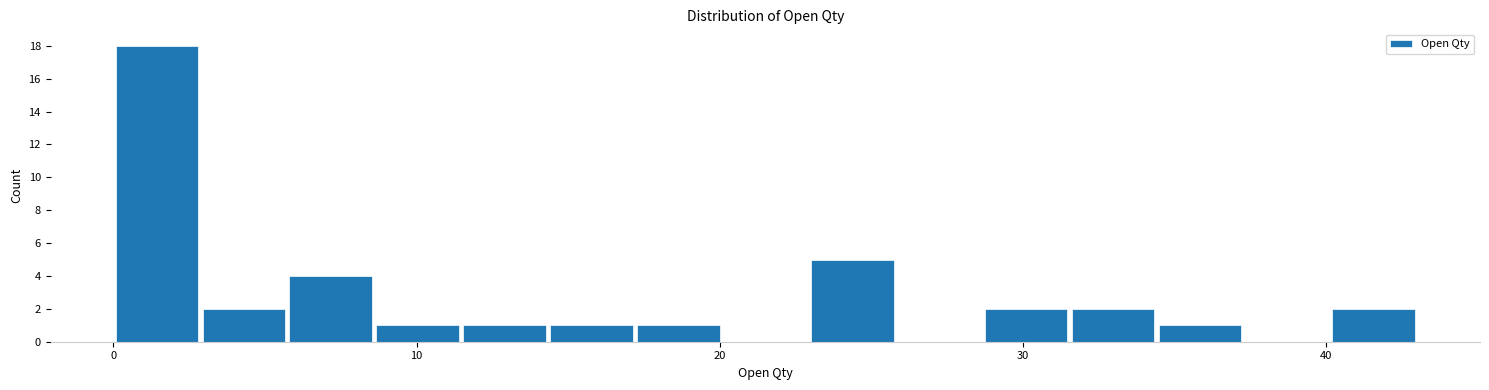

Around what value on the x-axis is the tallest bar? Give the approximate position of its centre, as read against the axis.

1